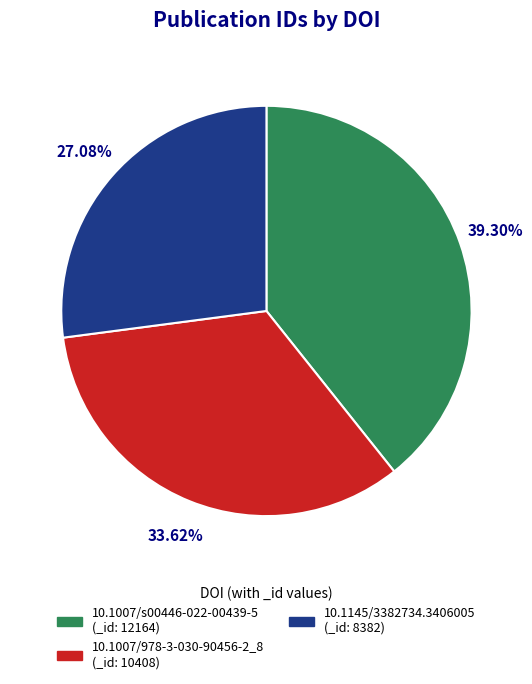

To the nearest percent, what is the average slice percentage?

33%